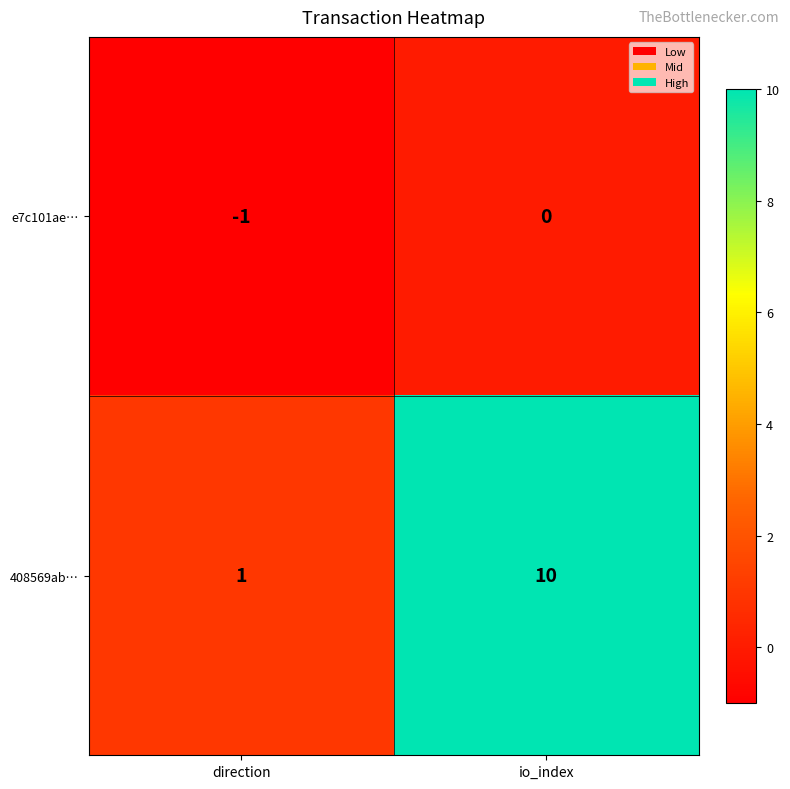

Rank the series by their maximum value, from lowest to highest.

e7c101ae…, 408569ab…